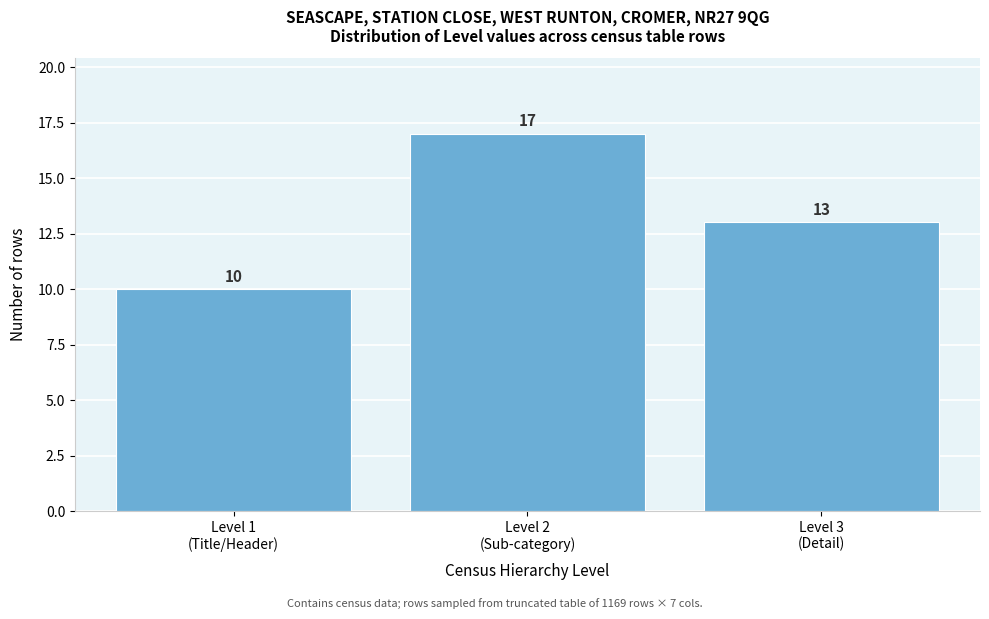

Reading left to right, what are all the values shown in this chart?

10	17	13